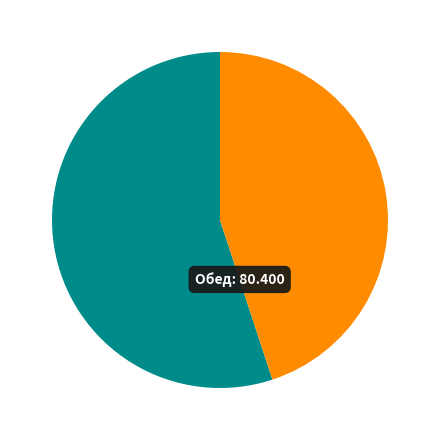

Count the number of slices in the pie.

2